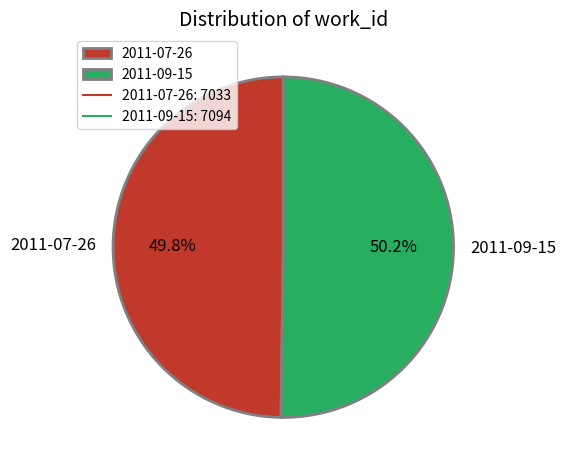

True or false: 2011-07-26 accounts for 50% of the total.

True